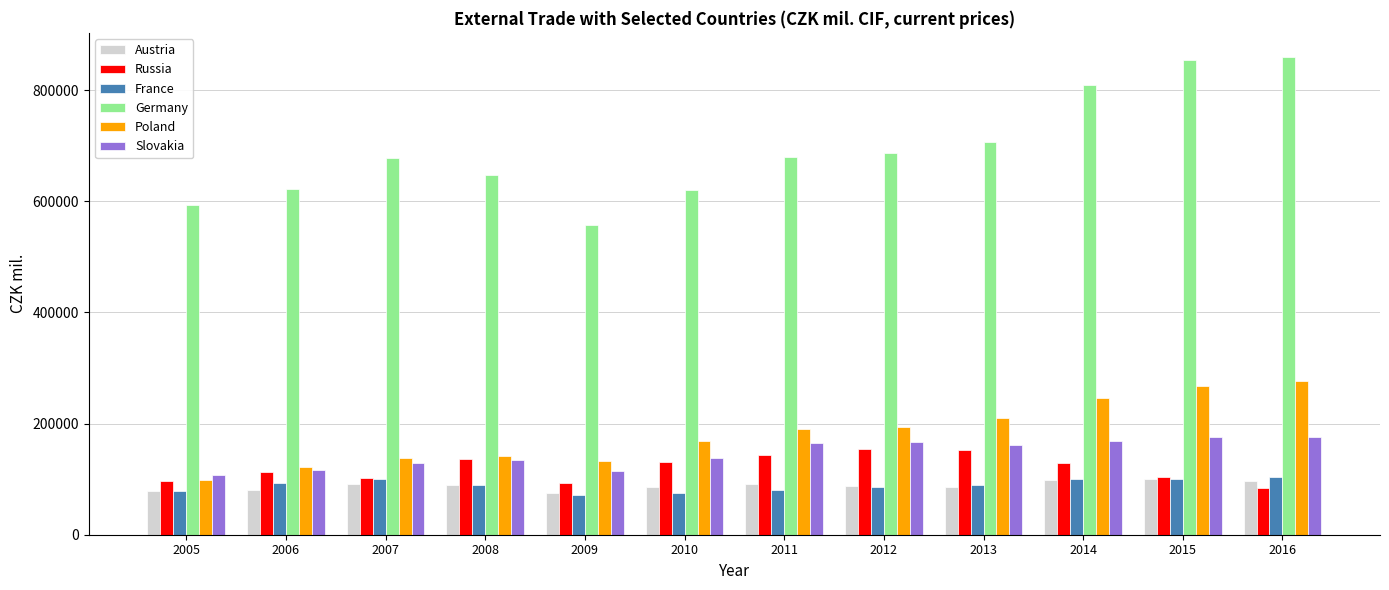

What is the total value across all series at 2012?

1375592.5